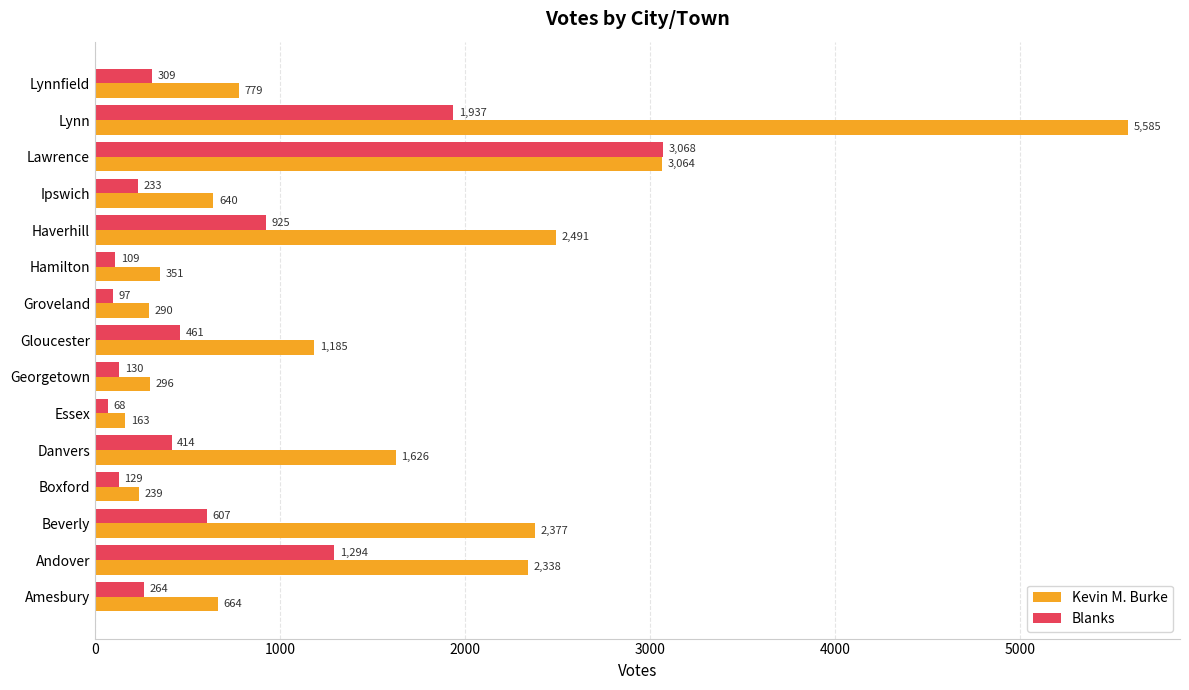

Rank the categories by Kevin M. Burke value from lowest to highest.

Essex, Boxford, Groveland, Georgetown, Hamilton, Ipswich, Amesbury, Lynnfield, Gloucester, Danvers, Andover, Beverly, Haverhill, Lawrence, Lynn